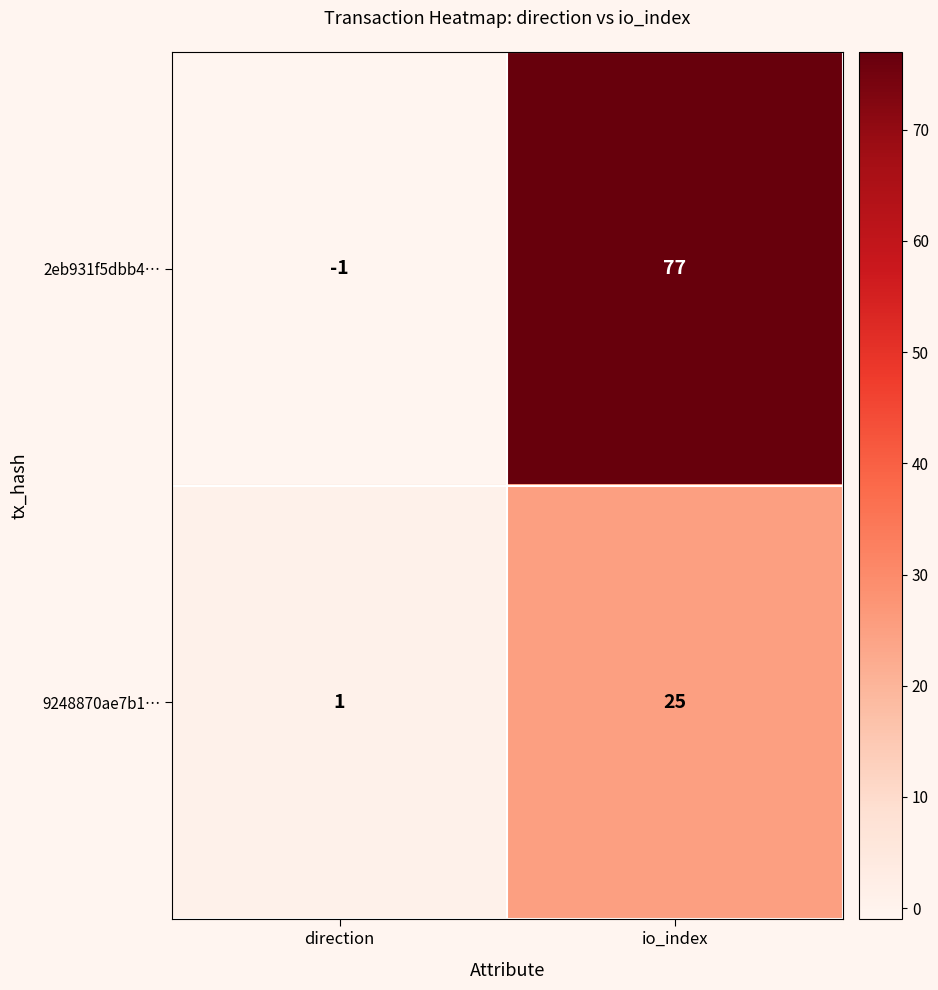

Count the number of data series in this chart.

2